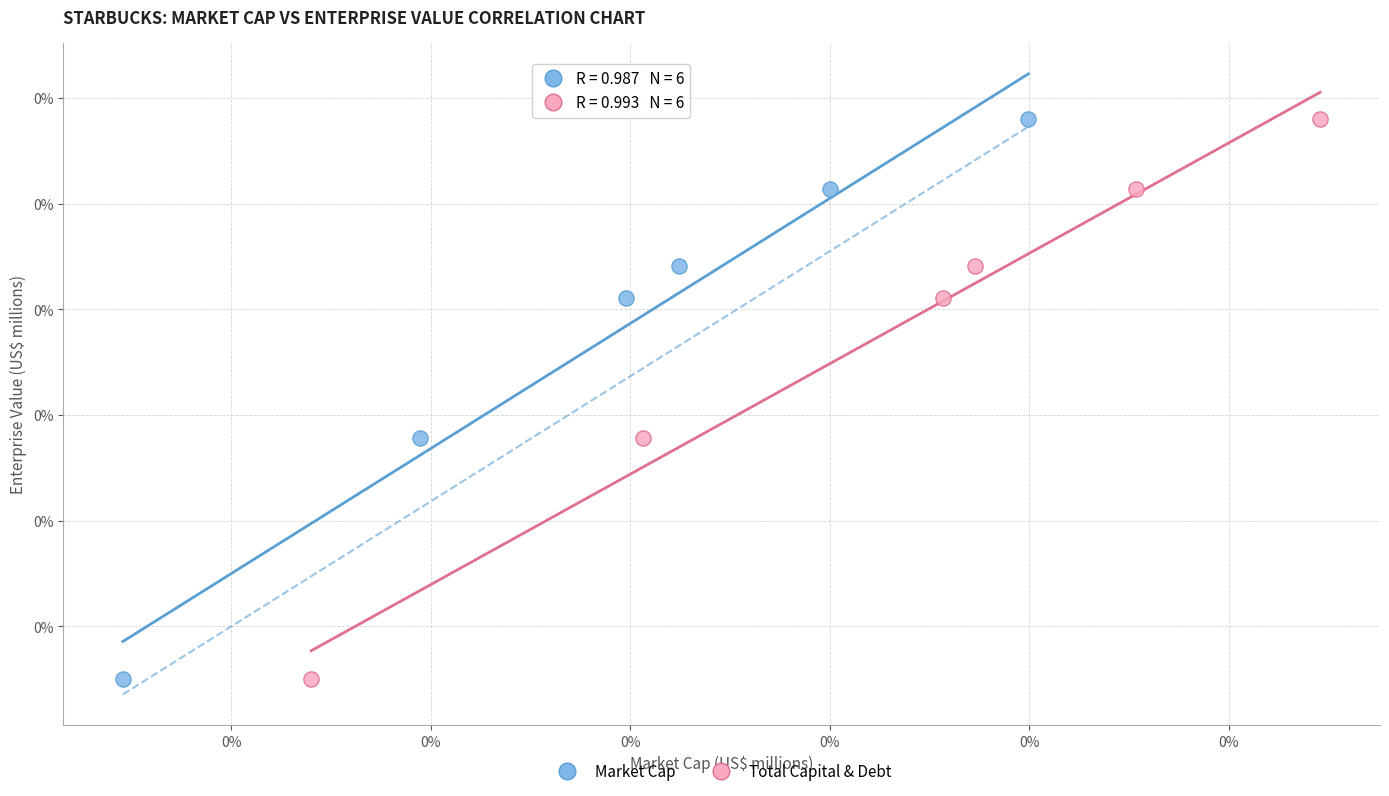

What are all the series names shown in the legend?

Market Cap, Total Capital & Debt